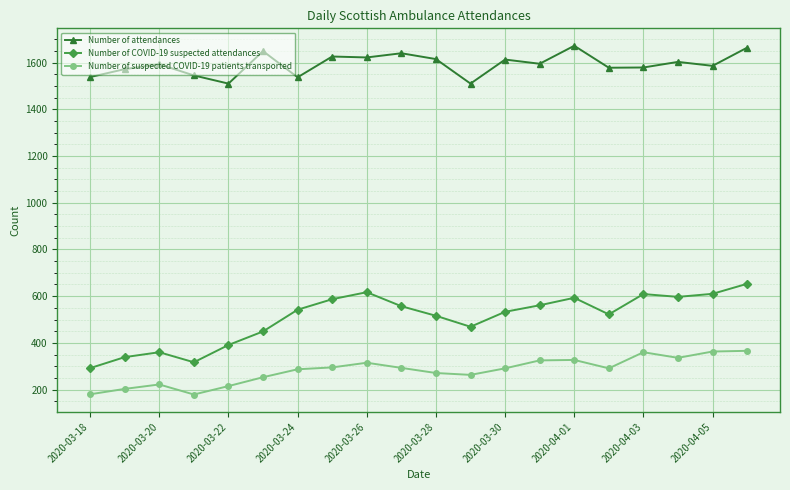

Which series has the largest range (max minus min)?

Number of COVID-19 suspected attendances